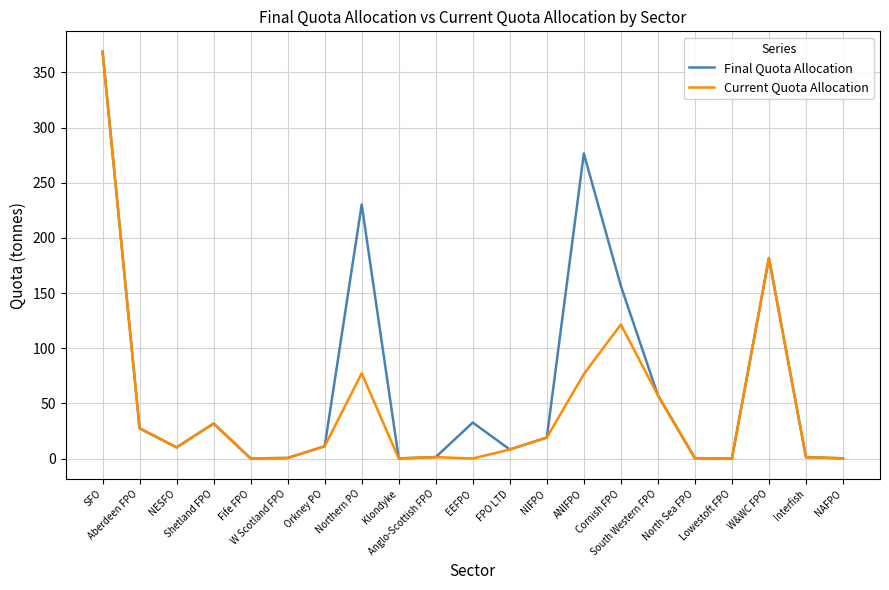

What is the maximum value for Final Quota Allocation?

368.8